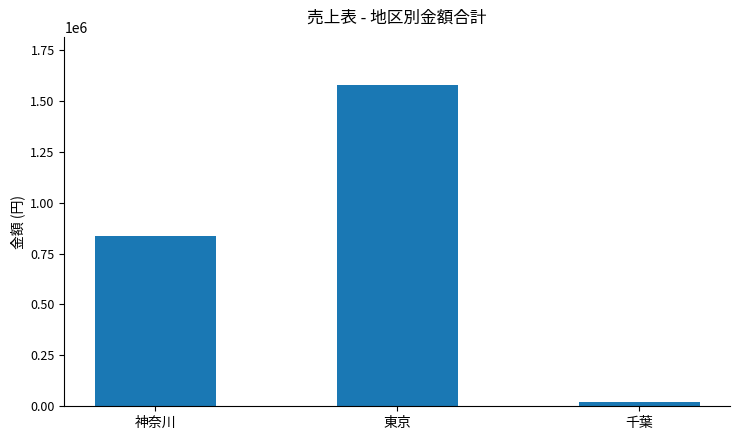

Reading right to left, extract all data points from this chart.

23000	1577000	834000